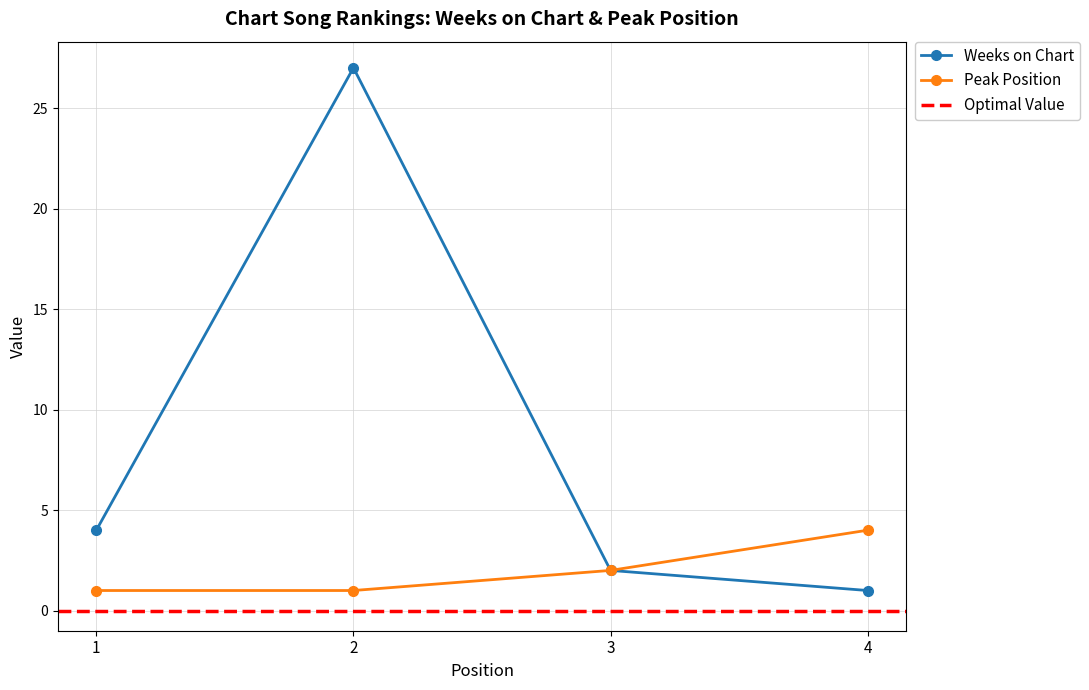

How many values in the Peak Position series are below 2?

2